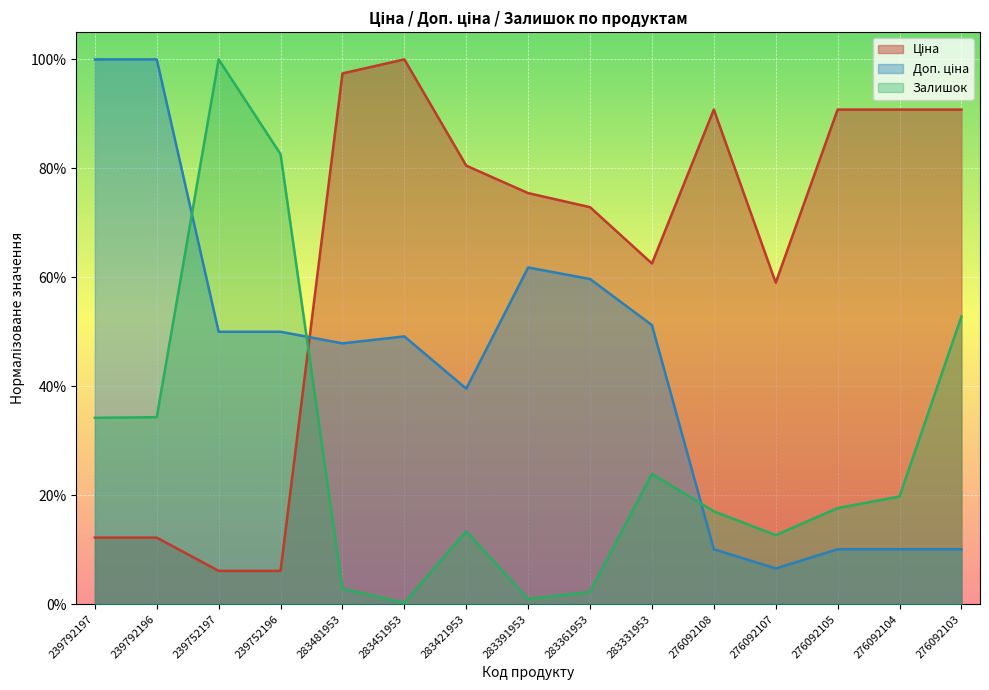

How many intersections are there between Доп. ціна and Залишок?

3